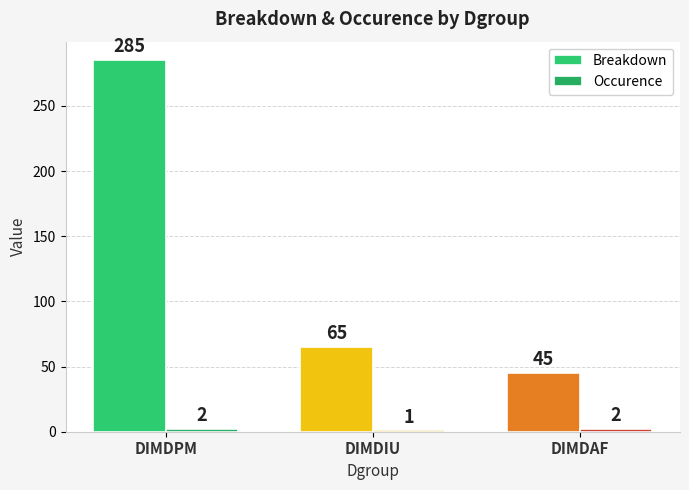

Which category has the lowest value in the Breakdown series?

DIMDAF